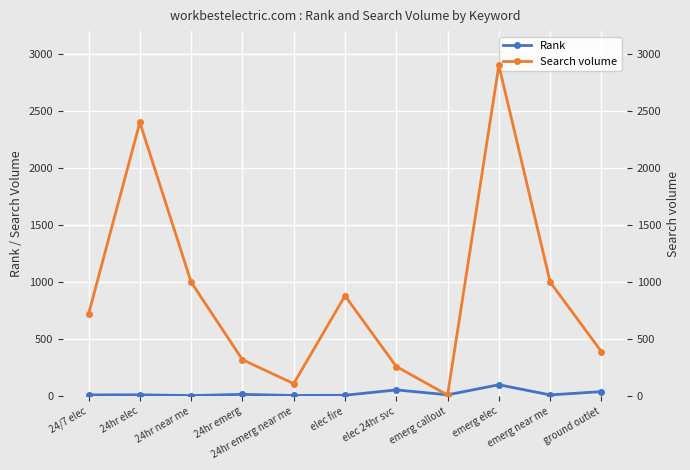

Which label corresponds to the largest value in the chart?

emerg elec